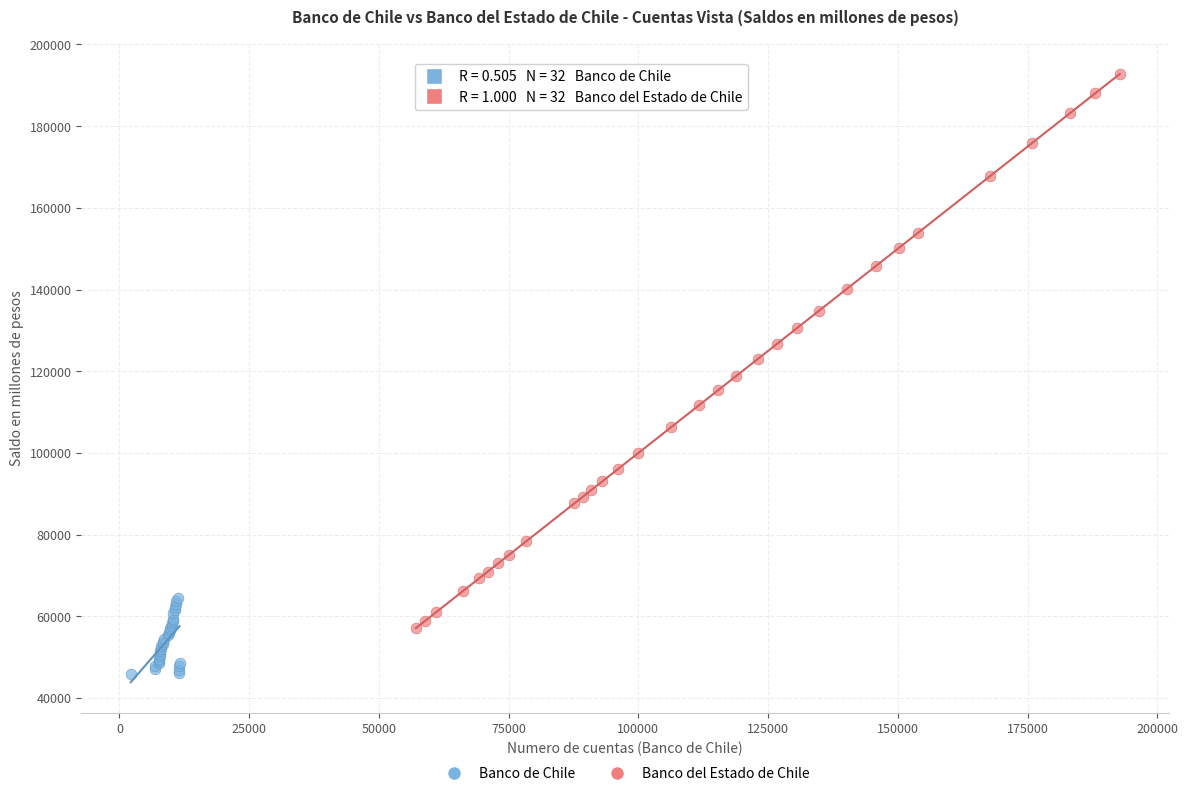

Which series reaches the maximum Y coordinate?

Banco del Estado de Chile